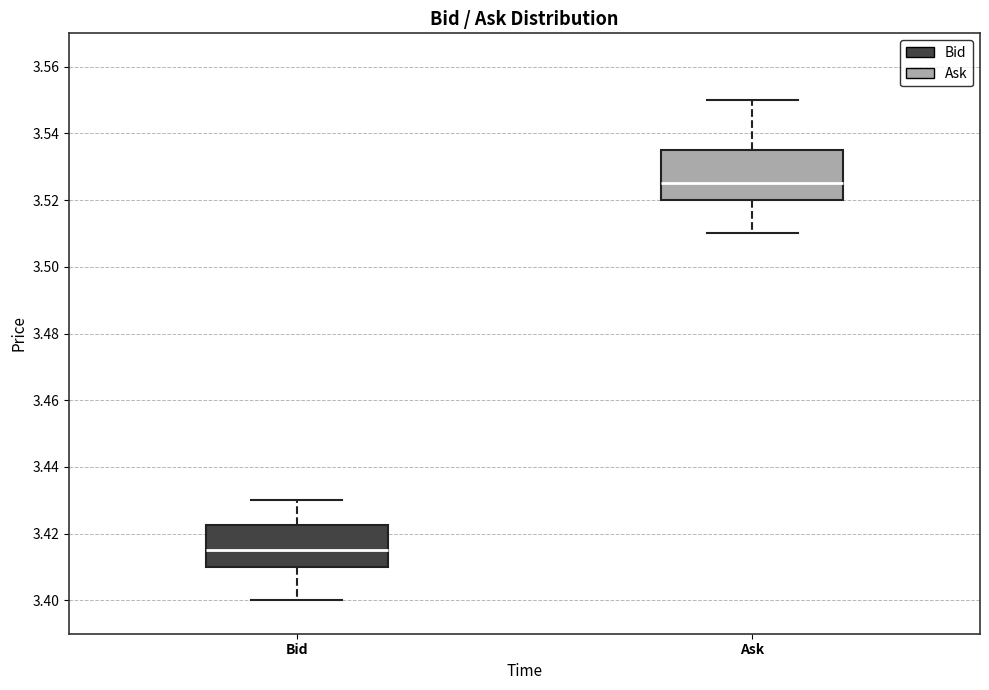

Which box is the tallest, from its lower edge to its upper edge?

Ask